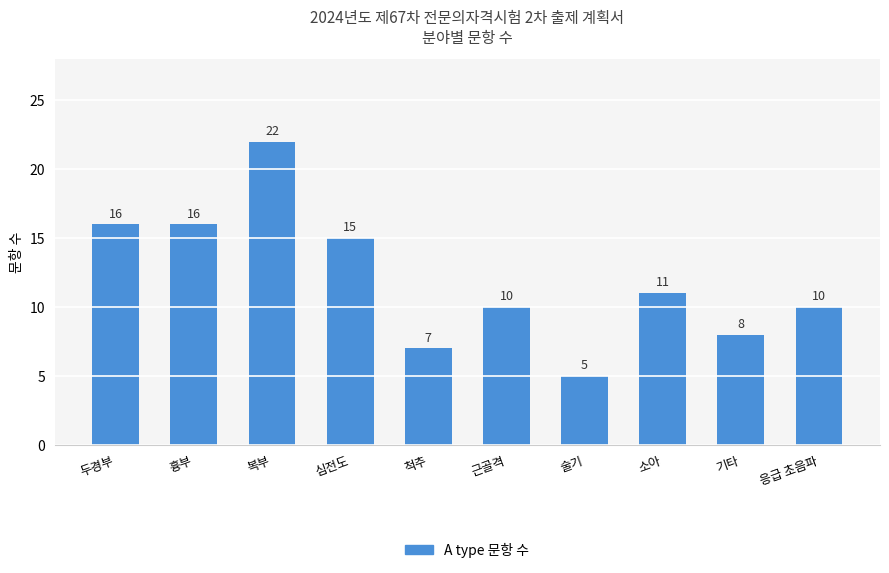

Is it true that the value at 기타 is 8?

True